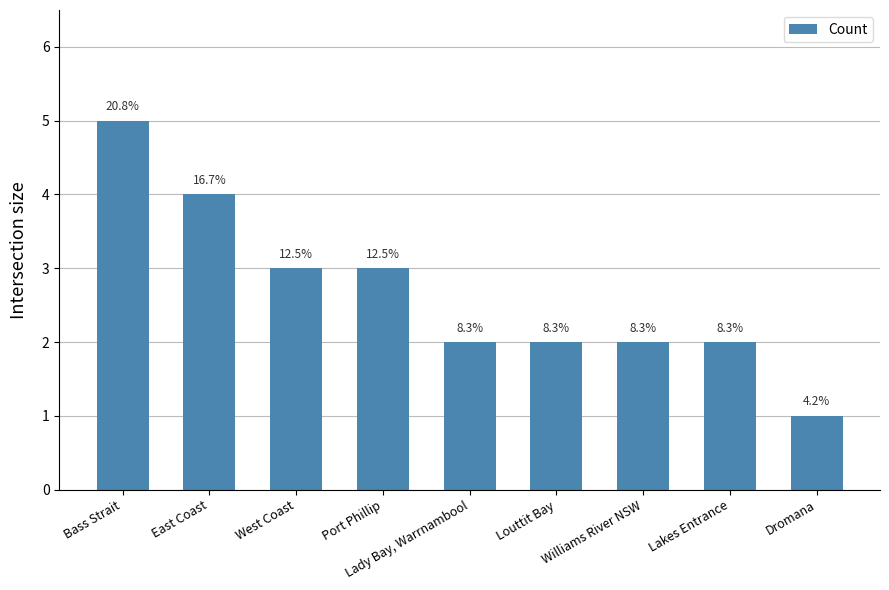

What is the label of the 7th bar from the left?

Williams River NSW